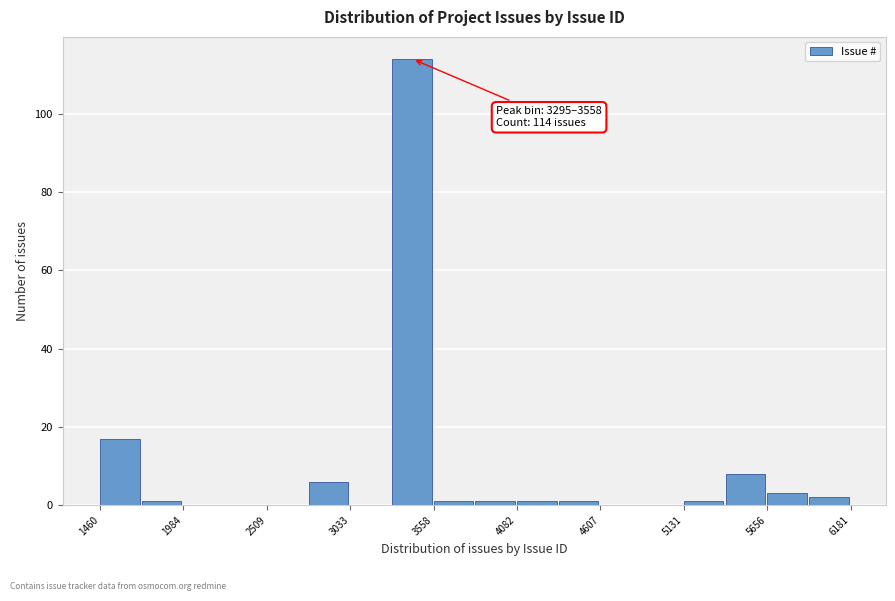

Read against the x-axis, roughly where is the centre of the tallest bar?

3400